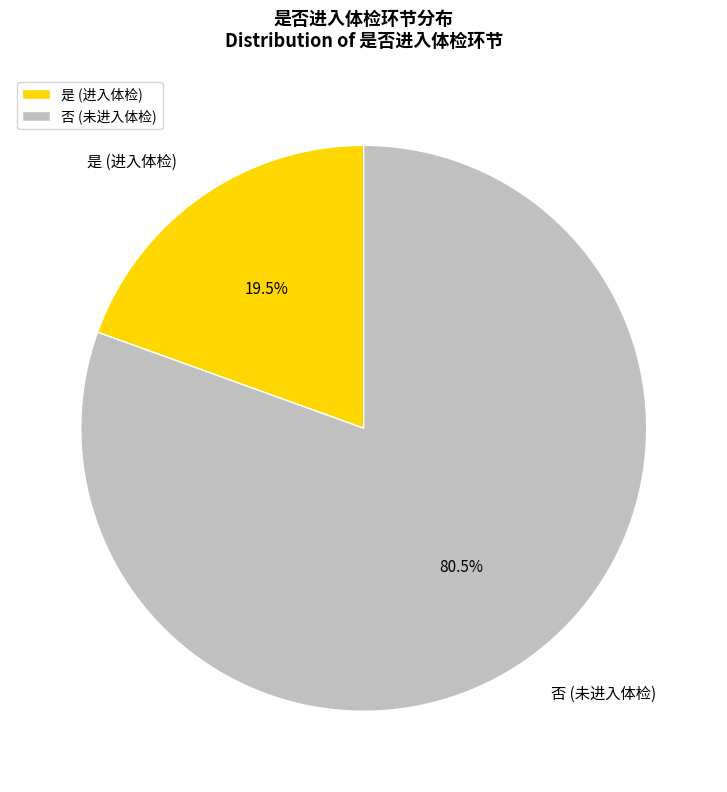

Is the sum of 否 (未进入体检) and 是 (进入体检) greater than half?

Yes